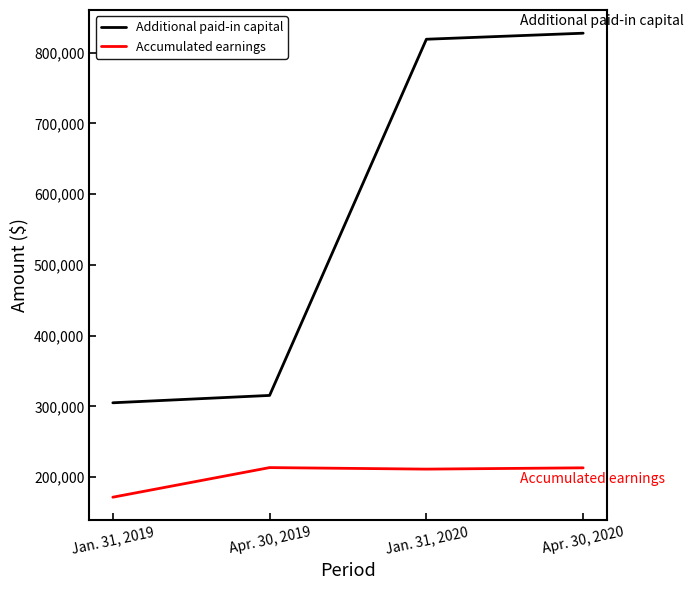

What is the difference between the maximum and second lowest values in the Accumulated earnings series?

2158